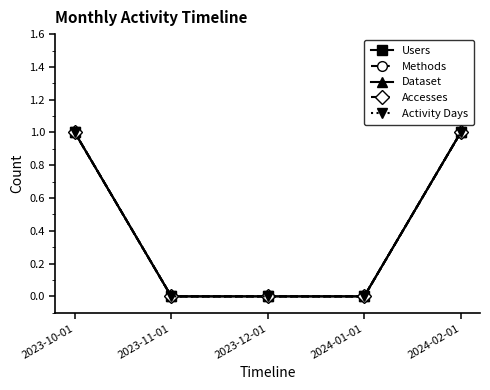

Count the Users values in the range 0 to 1.

5